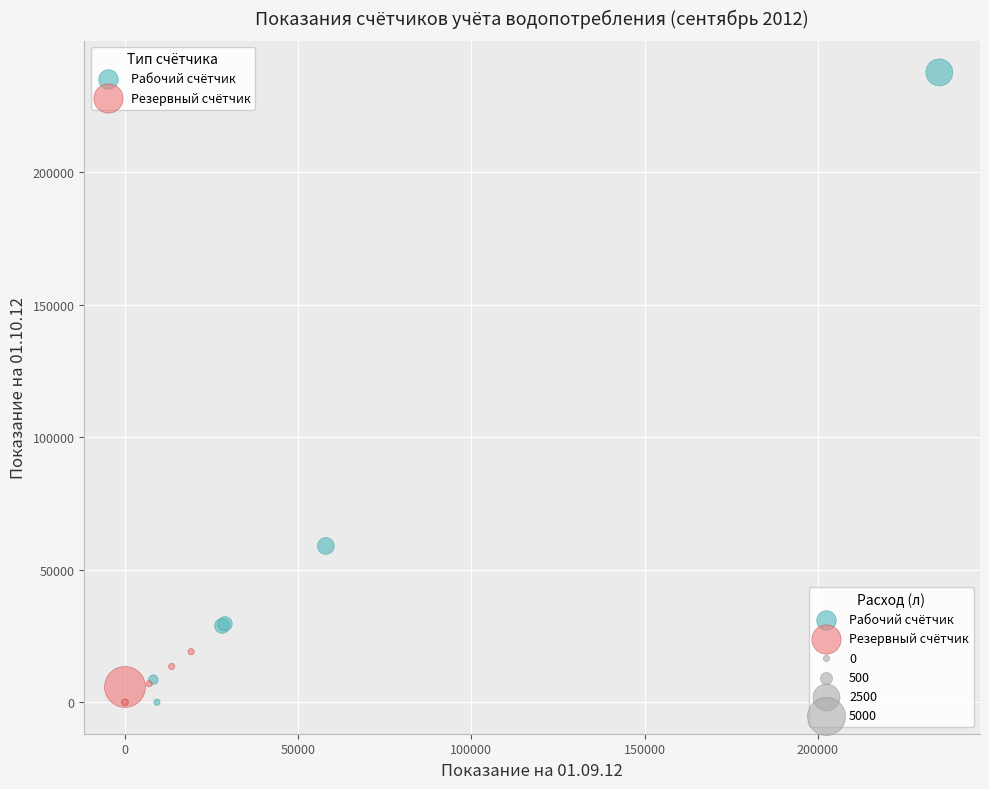

Which series has the widest spread of Y values?

Рабочий счётчик